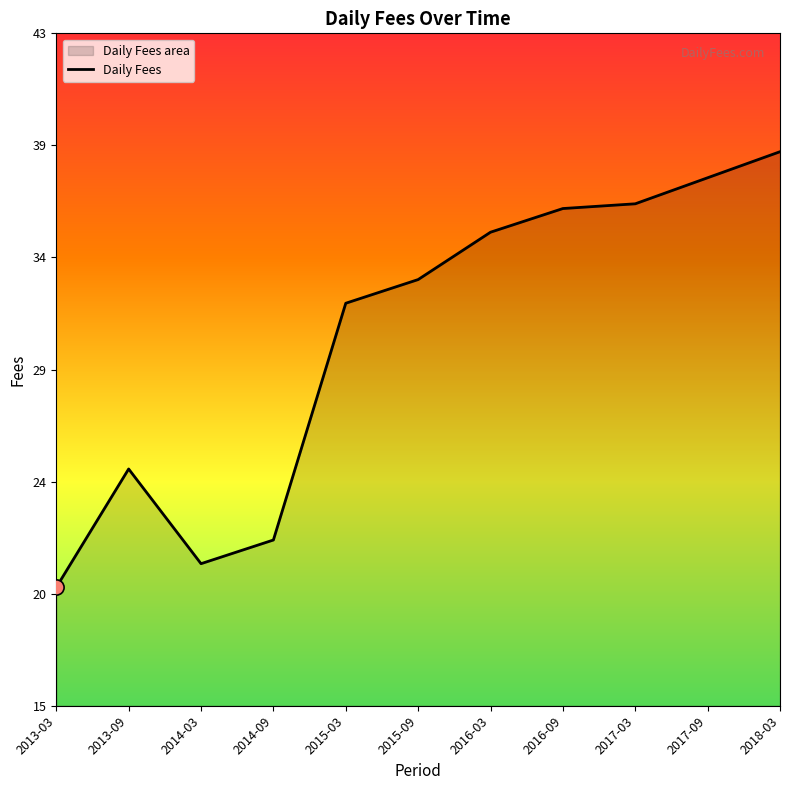

What is the change in value from 2016-03 to 2016-09?

+1.0